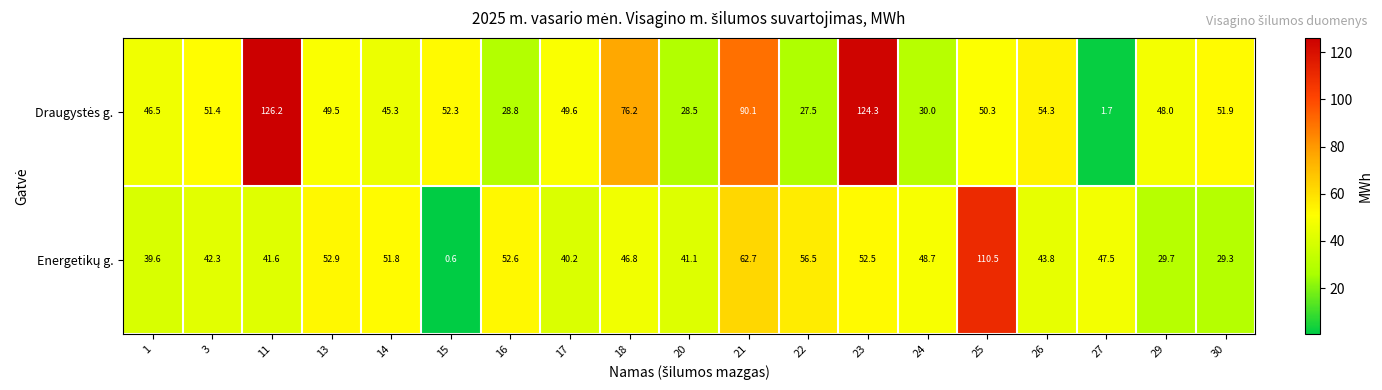

What is the maximum value shown in the chart?

126.2